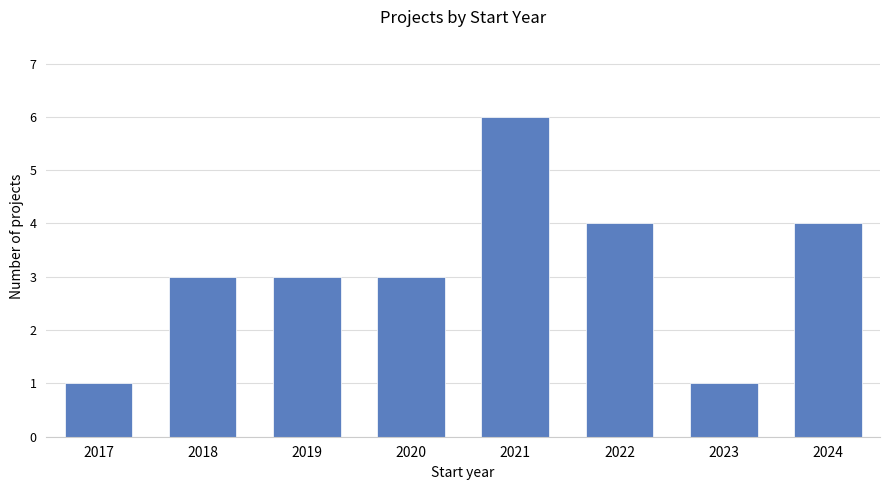

Which label corresponds to the largest value in the chart?

2021